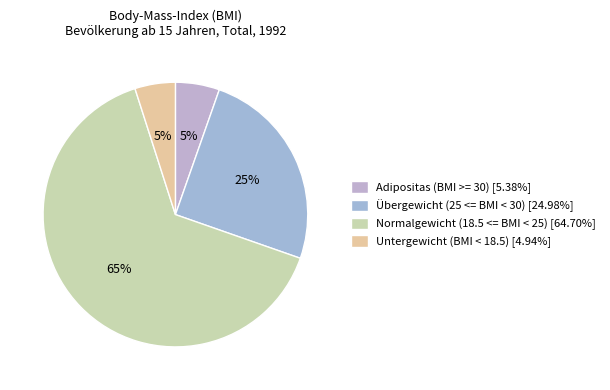

Does Normalgewicht (18.5 <= BMI < 25) represent more than half of the total?

Yes